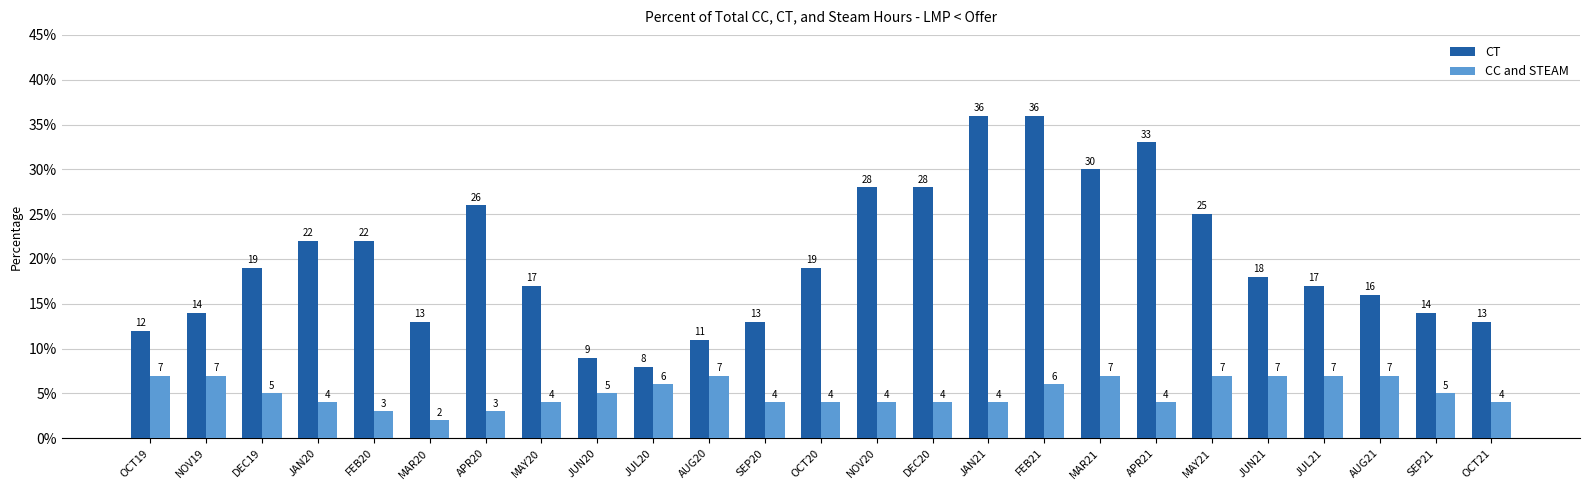

Which category has the lowest value in the CC and STEAM series?

MAR20